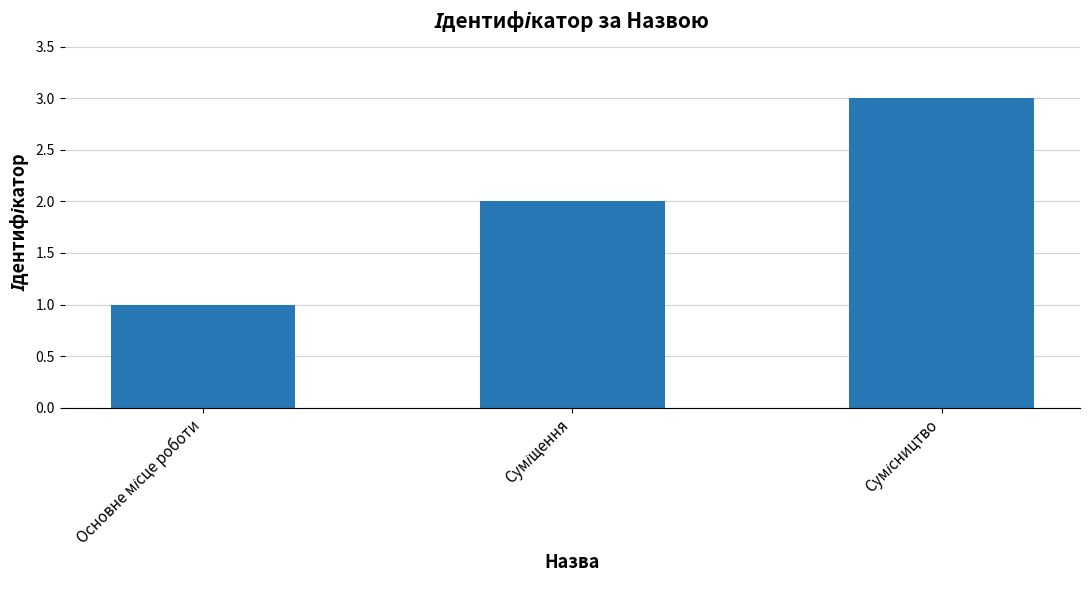

What is the maximum value shown in the chart?

3